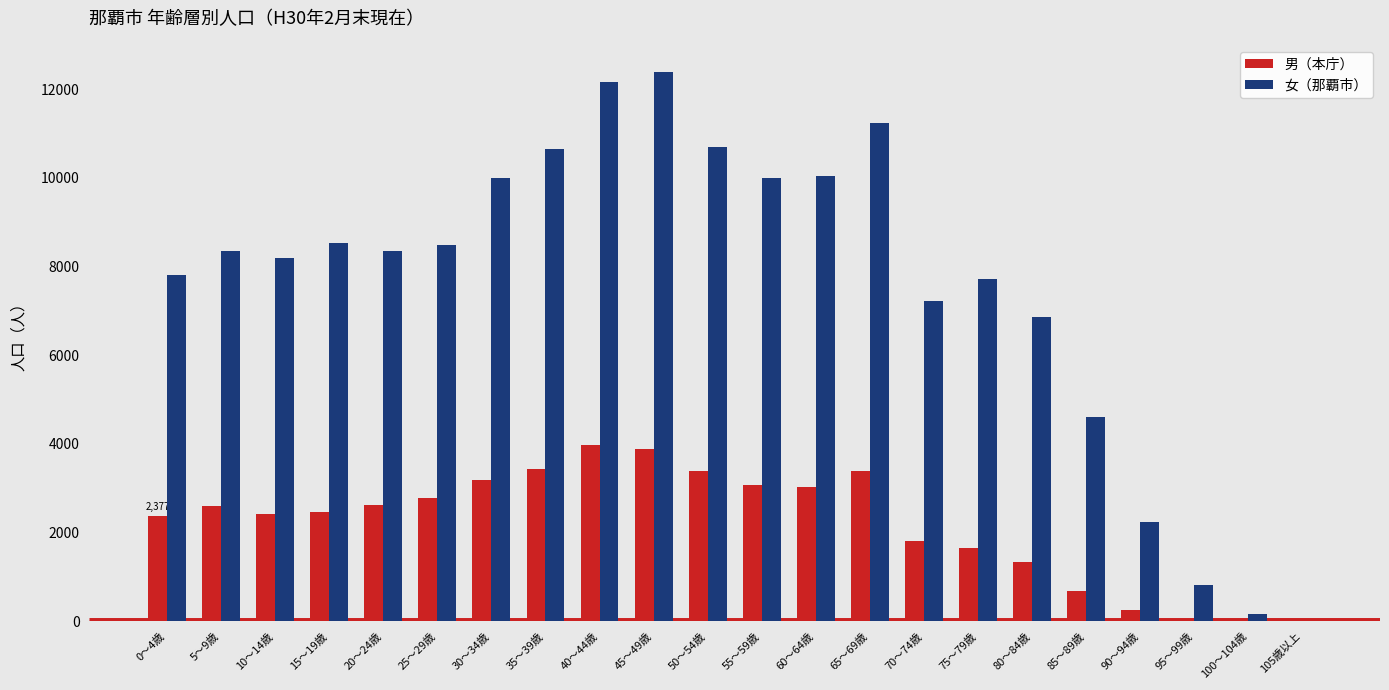

What value does the 女（那覇市） series have at 20～24歳, to the nearest 100?

8300